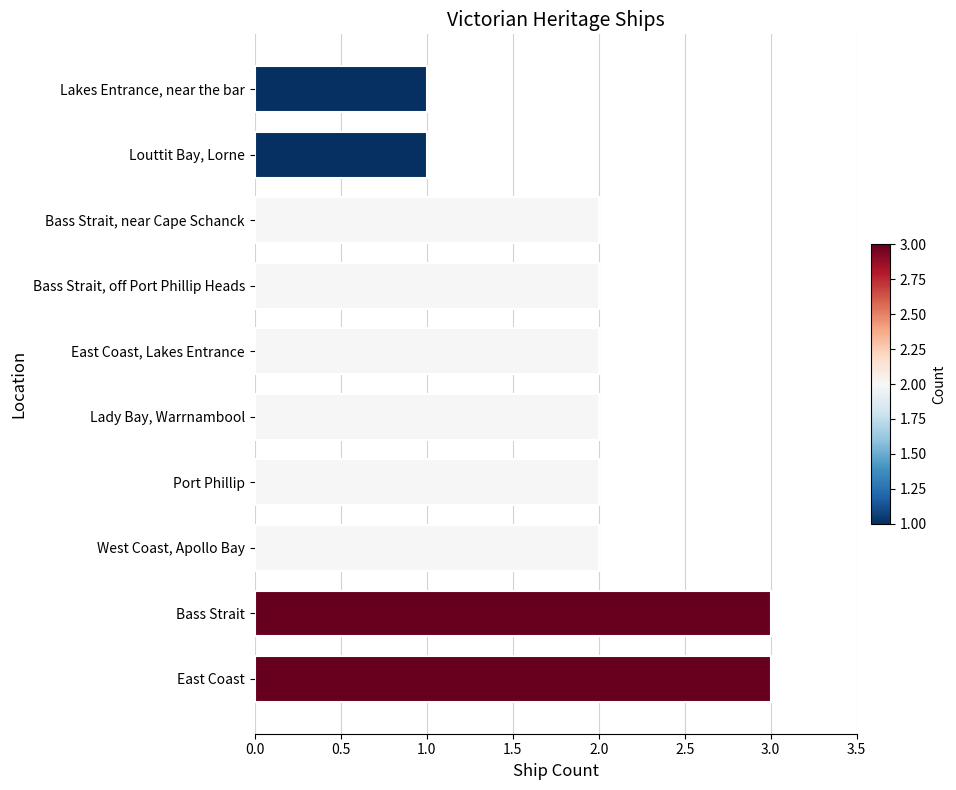

Between Lakes Entrance, near the bar and Bass Strait, which is larger?

Bass Strait